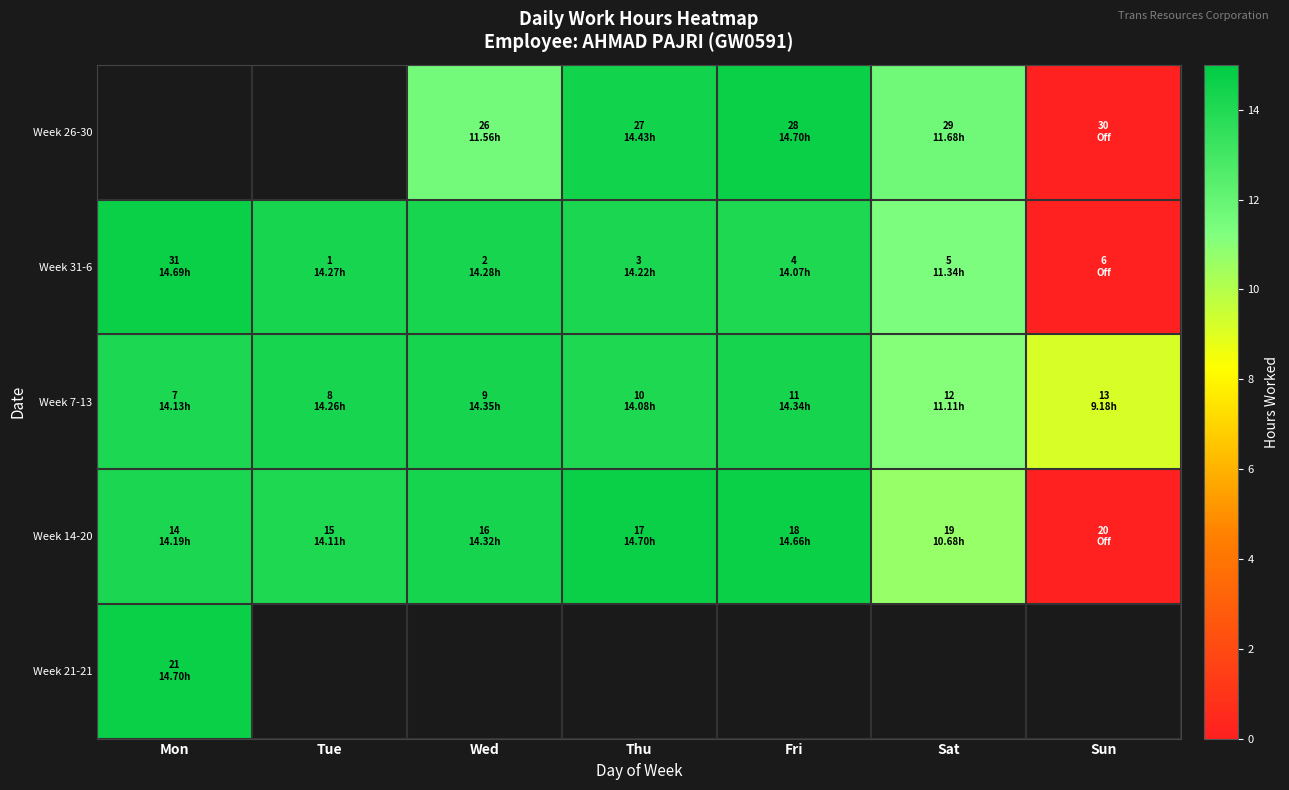

Which series has the largest total across all categories?

Week 7-13